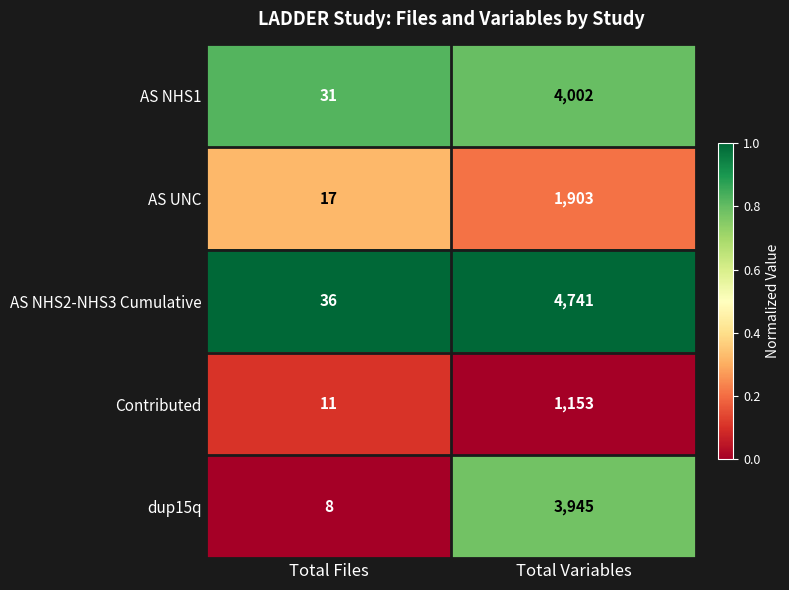

Where is AS UNC nearest to the value 960?

Total Files